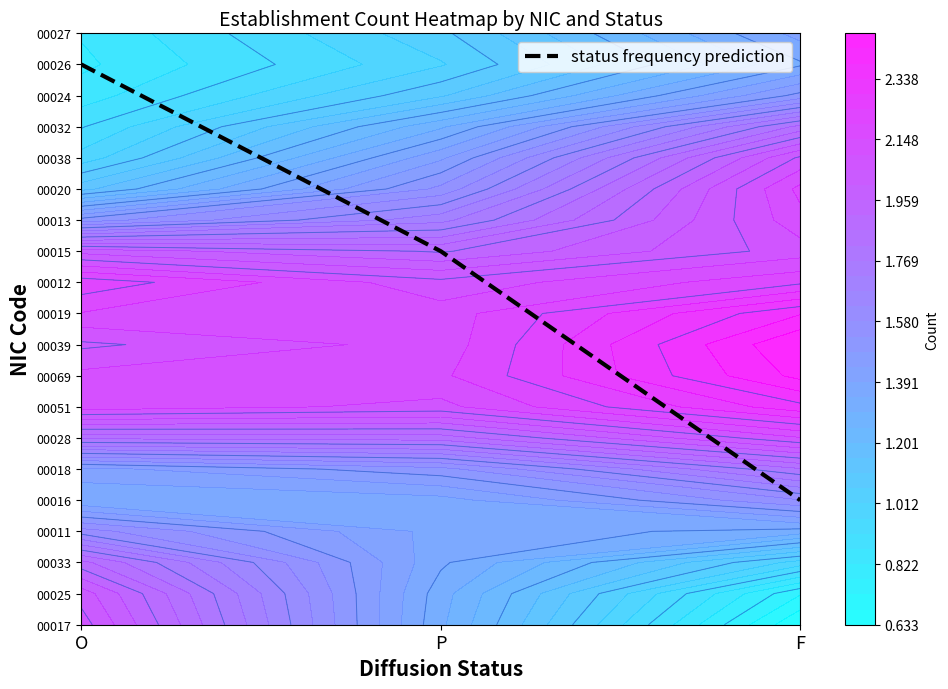

The chart shows a value of 7 at P. True or false?

False